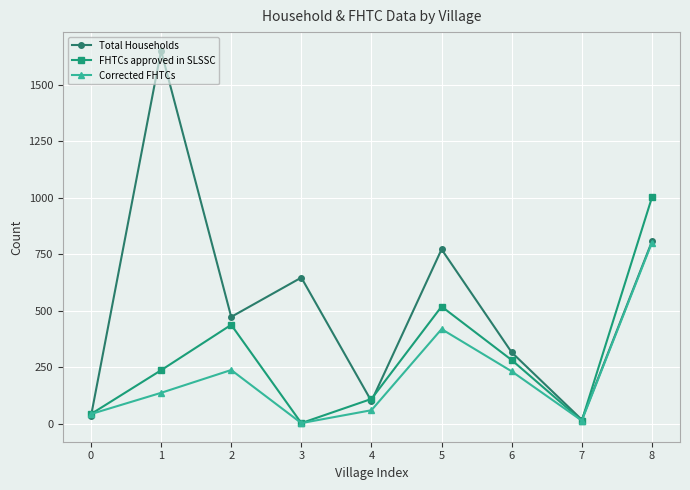

What is the difference between the highest and lowest values at 8?

200